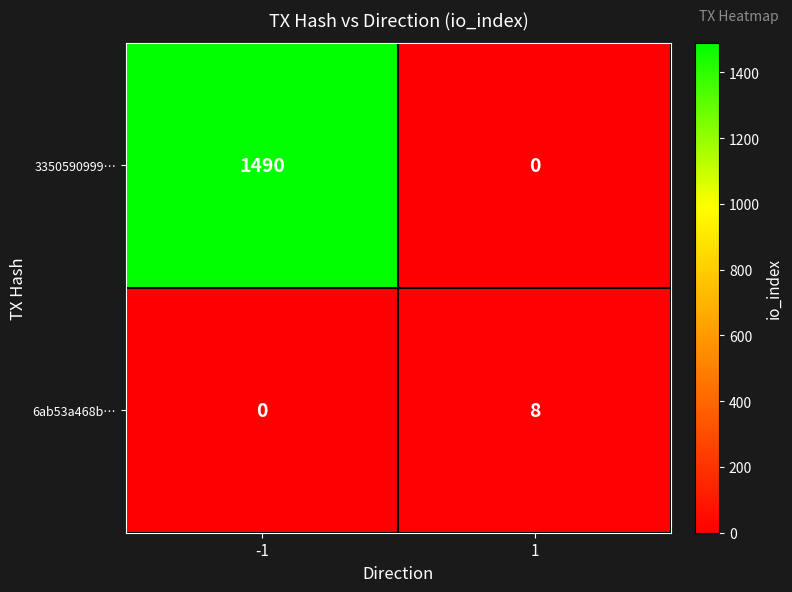

What is the approximate value of 6ab53a468b… at 1?

8